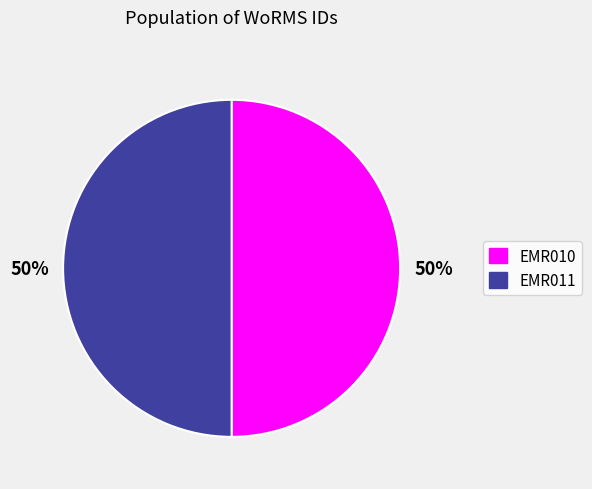

True or false: EMR011 accounts for 50% of the total.

True